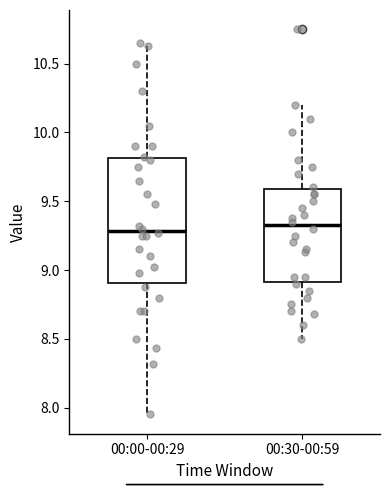

Comparing the boxes themselves (not the whiskers), which one is the tallest?

00:00-00:29